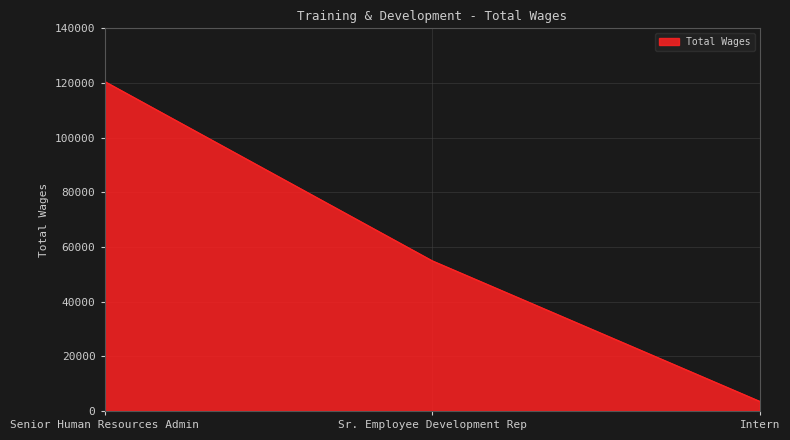

How many distinct data groups are displayed?

1